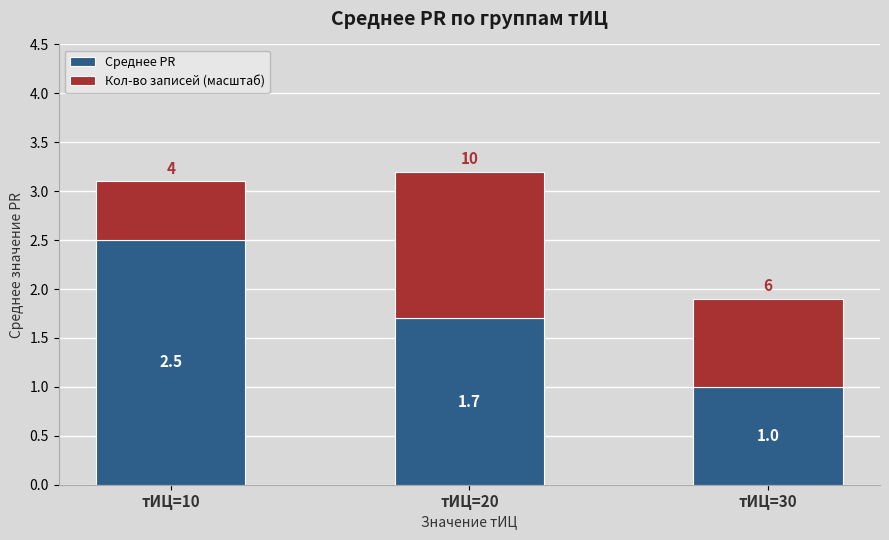

What is the lowest value of the Среднее PR series?

1.0